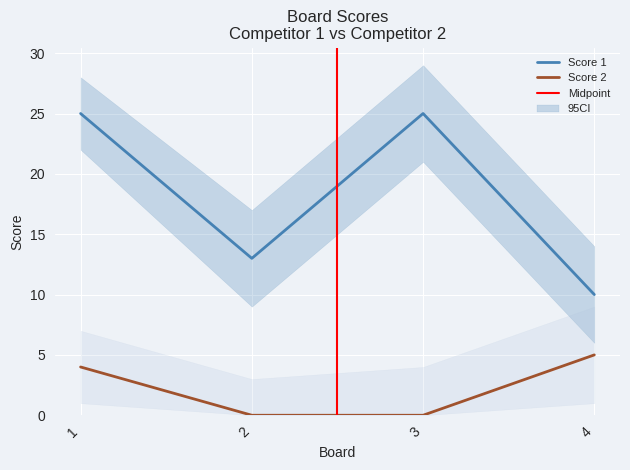

Reading left to right, extract all data points from this chart.

Score 1: 1=25	2=13	3=25	4=10
Score 2: 1=4	2=0	3=0	4=5